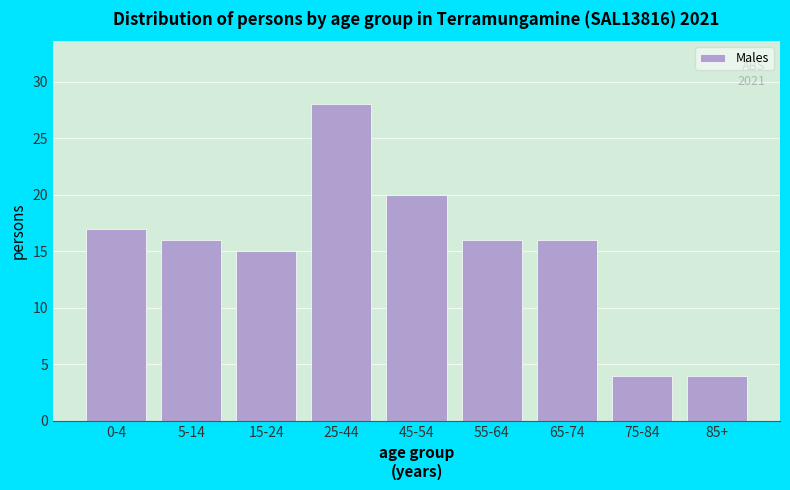

Reading left to right, what are all the values shown in this chart?

17	16	15	28	20	16	16	4	4